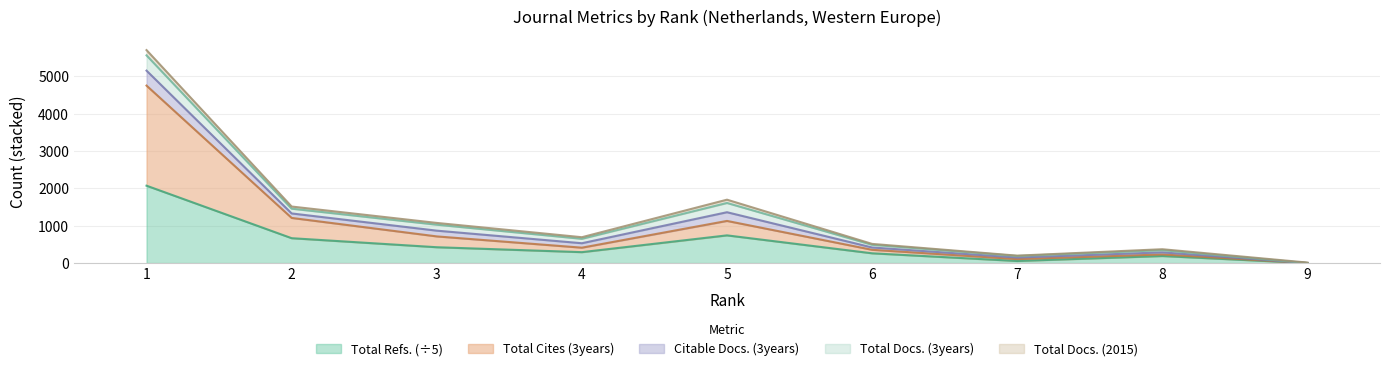

At which category does Total Docs. (2015) reach its first local valley?

4